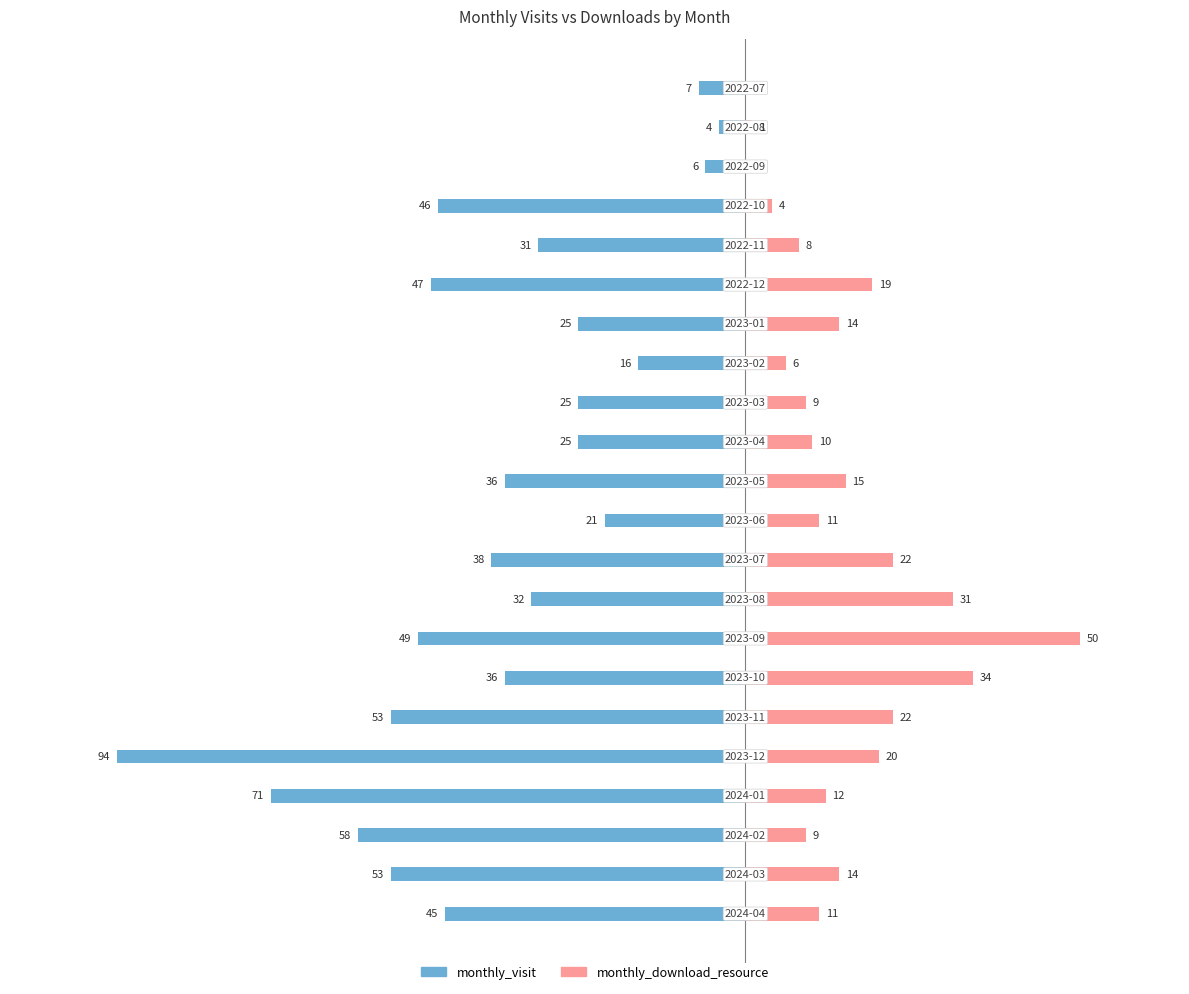

The value of monthly_visit at 11 is -21. True or false?

True